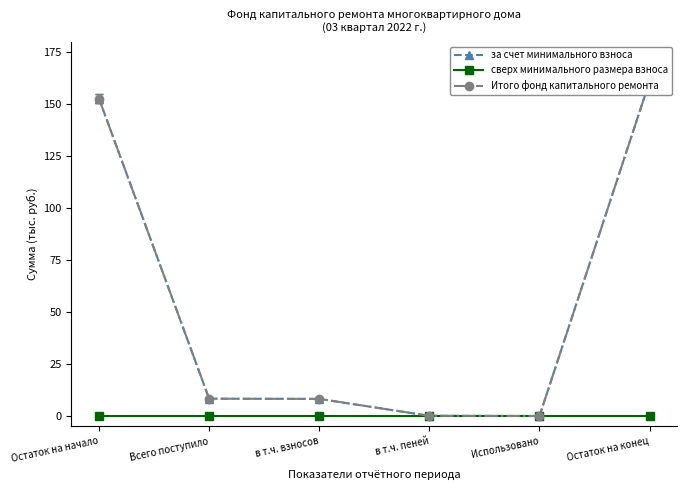

What is the label of the 3rd point from the left?

в т.ч. взносов